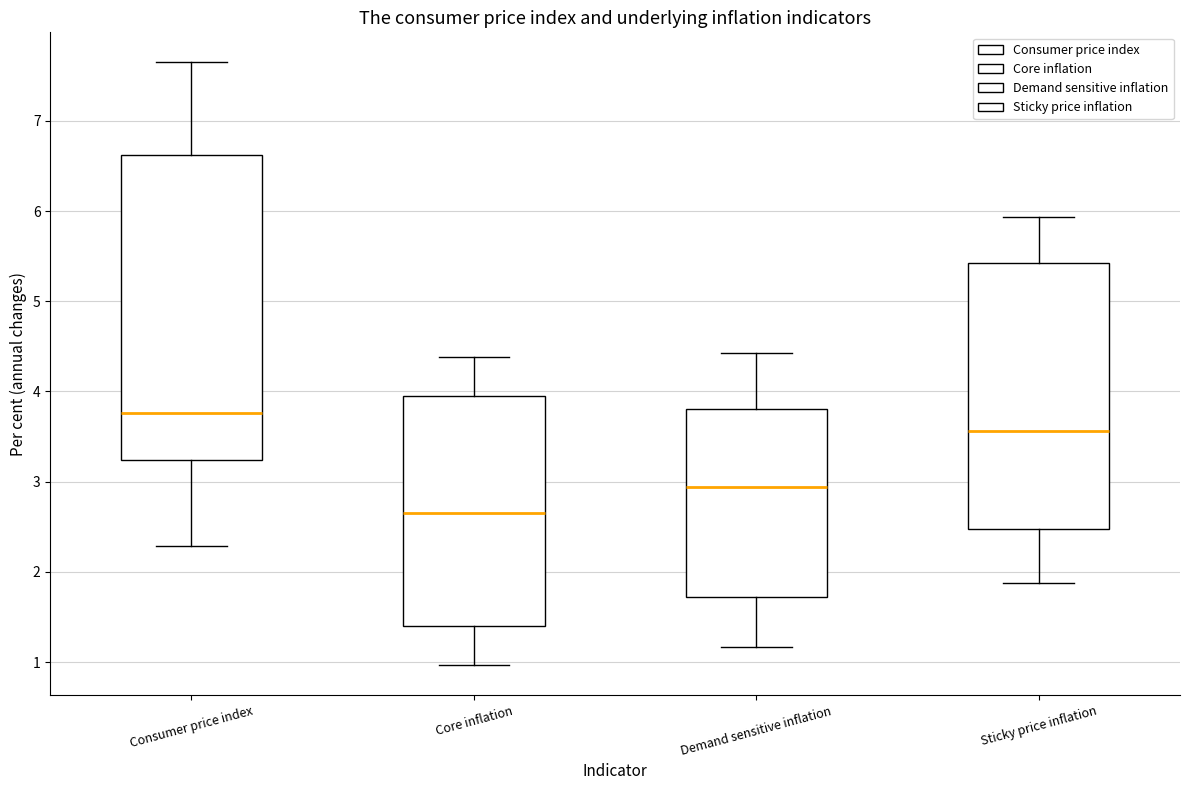

Where is the lower edge of the box for Sticky price inflation on the y-axis? The values are not printed on the chart, so give them approximately, as read against the axis.

2.5